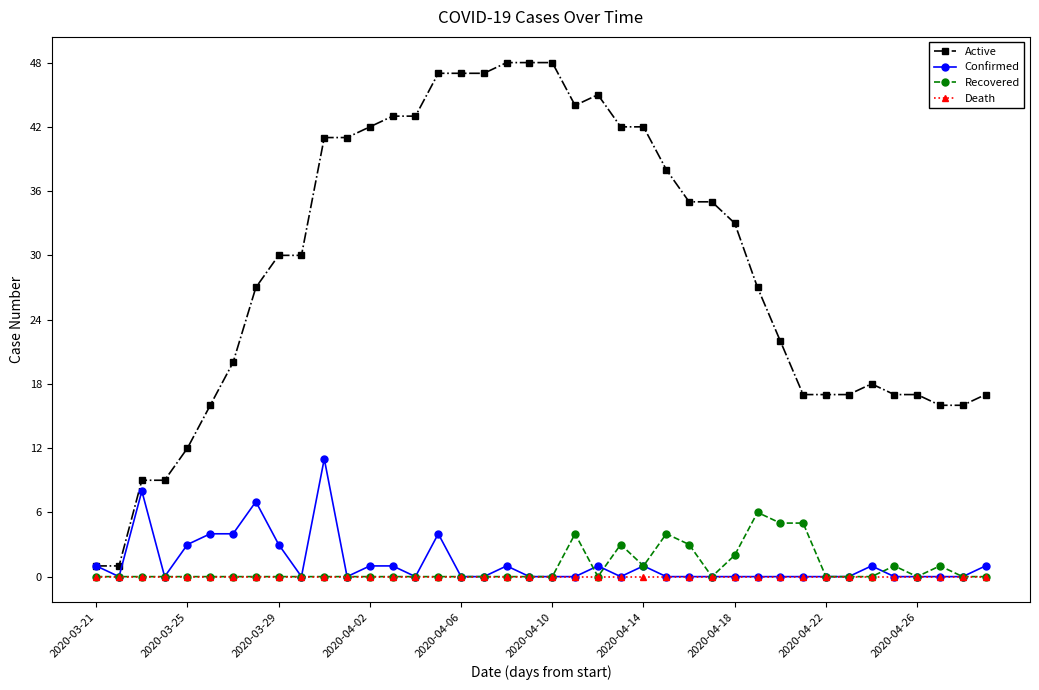

What is the difference between the maximum and minimum values in the Recovered series?

6